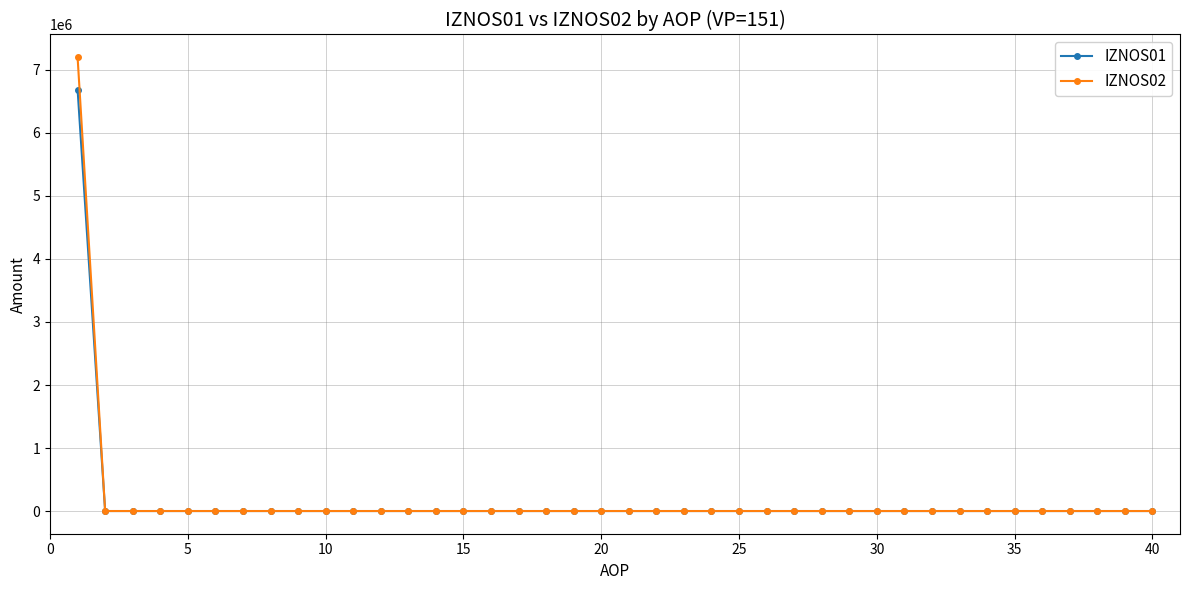

Which series has the widest spread of values?

IZNOS02